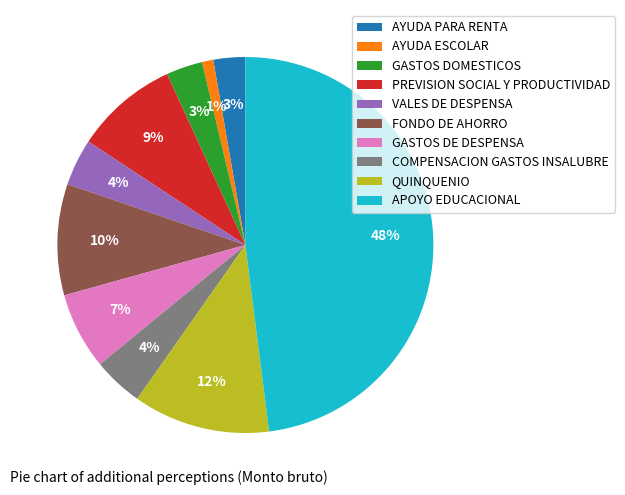

Is it true that PREVISION SOCIAL Y PRODUCTIVIDAD is 23% of the pie?

False